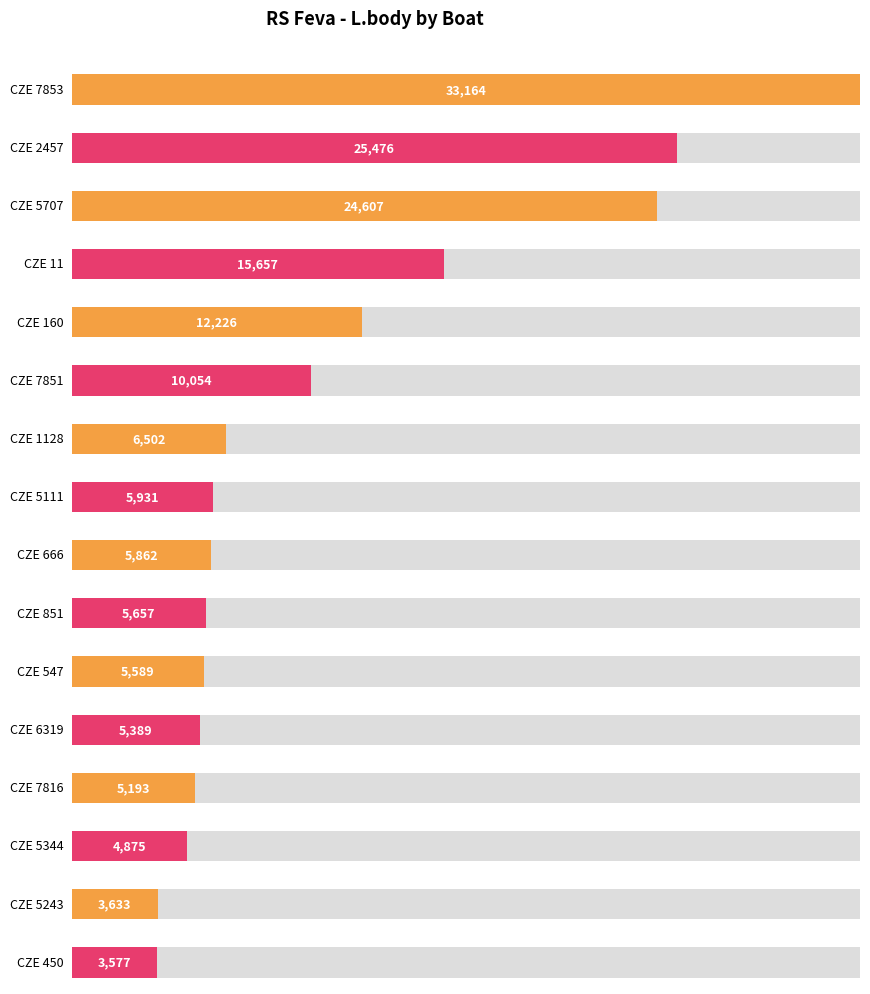

What is the change in value from CZE 5111 to CZE 6319?

-542